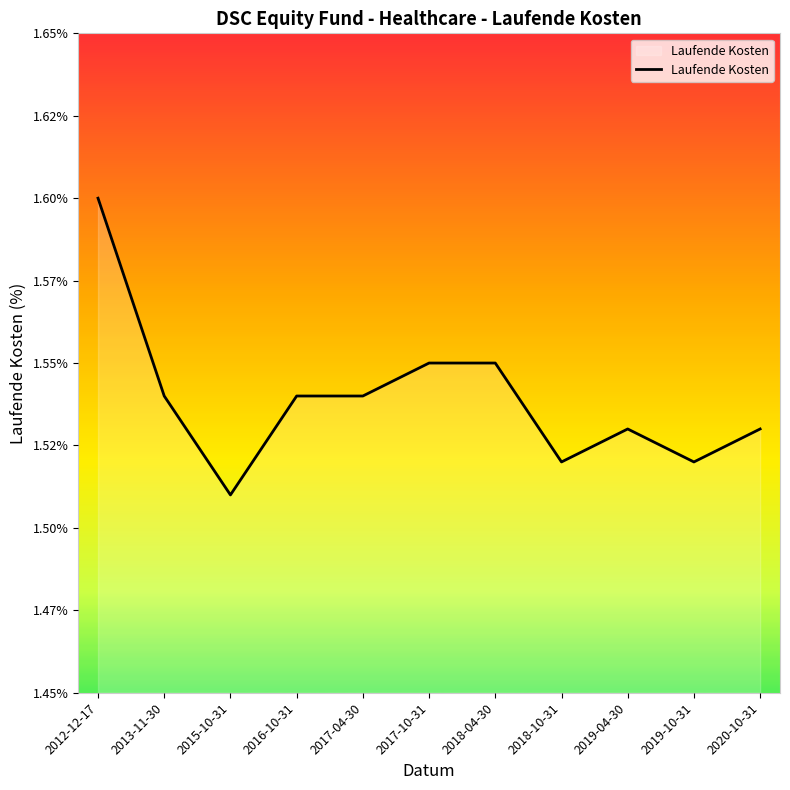

Is it true that the value at 2013-11-30 is 1.5?

True